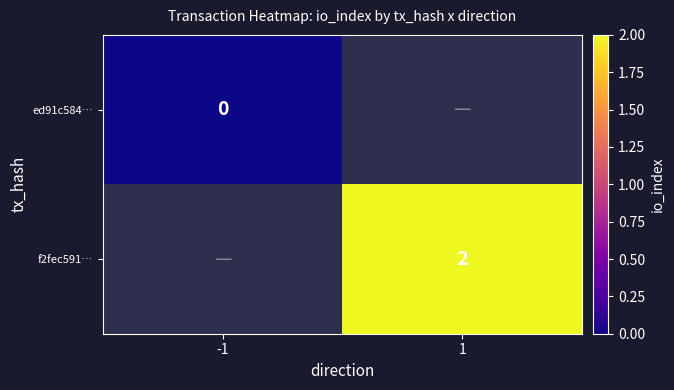

The f2fec591… series shows 2 at 1. True or false?

True